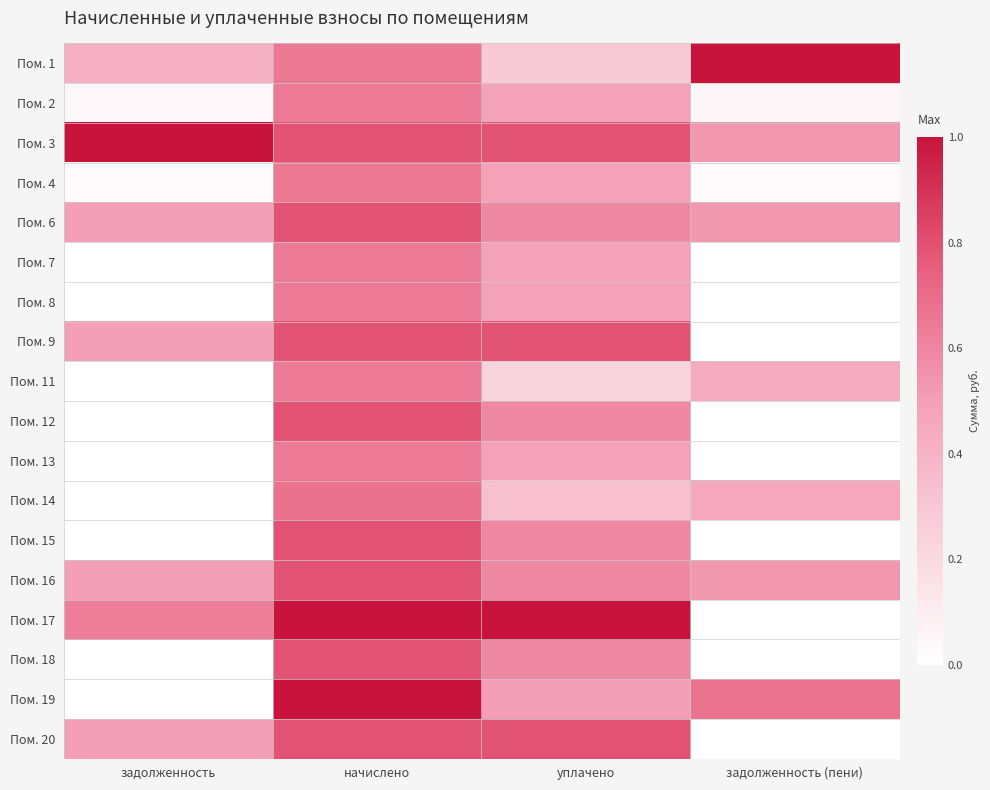

What is the maximum value shown in the chart?

1.0